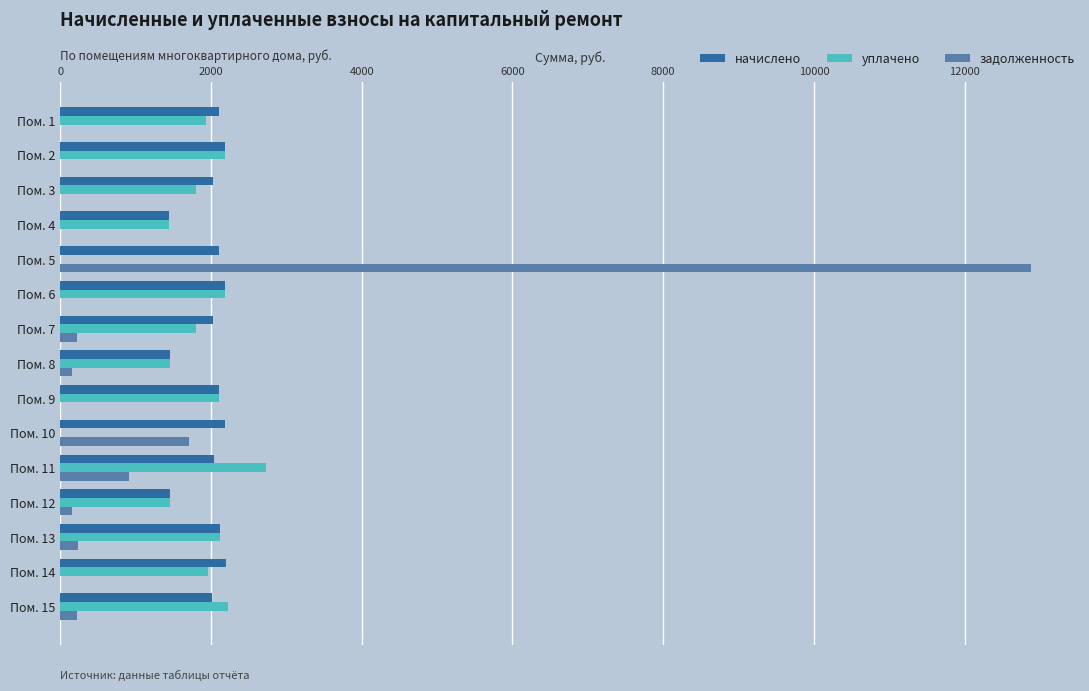

Is the value of задолженность at Пом. 7 greater than the value of начислено at Пом. 10?

No